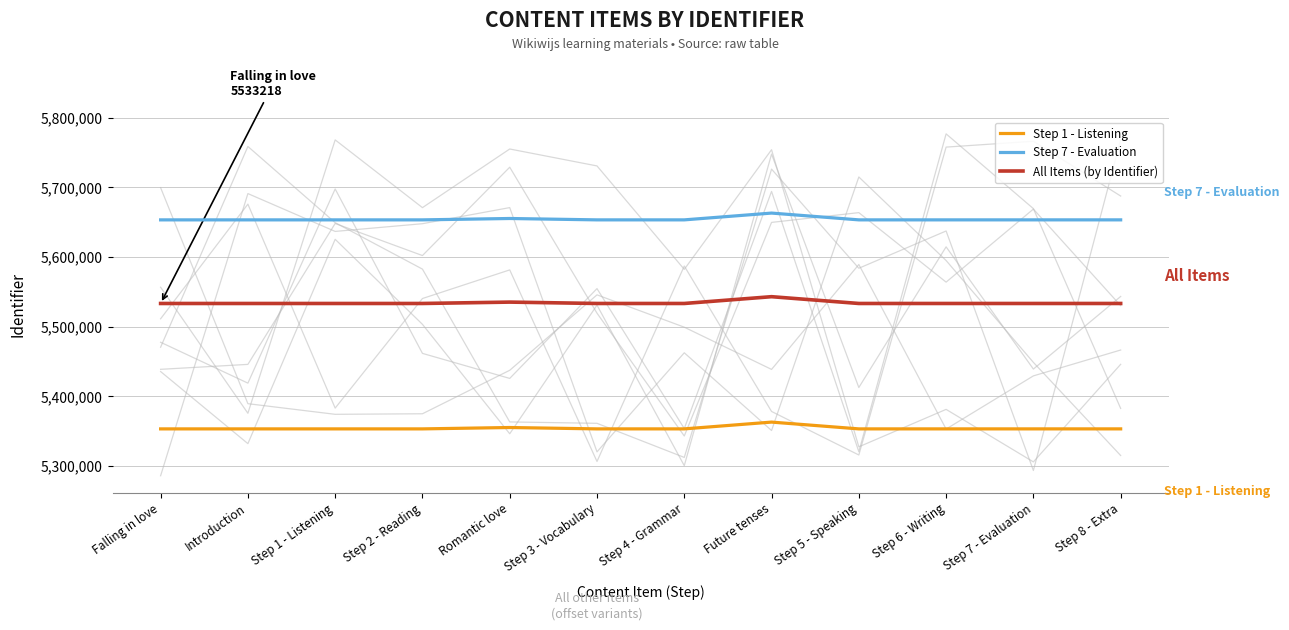

What is the sum of all All Items (by Identifier) values?

66410410